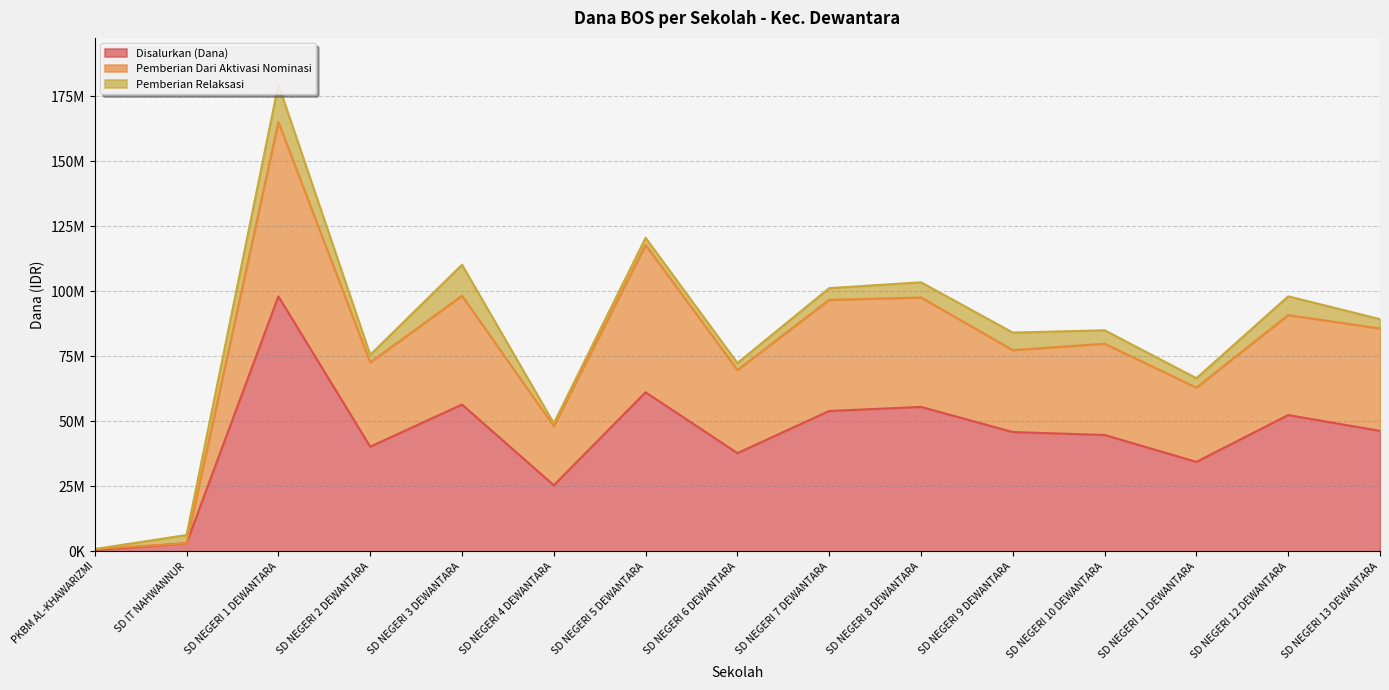

Is the value of Pemberian Dari Aktivasi Nominasi at PKBM AL-KHAWARIZMI greater than the value of Disalurkan (Dana) at SD NEGERI 6 DEWANTARA?

No